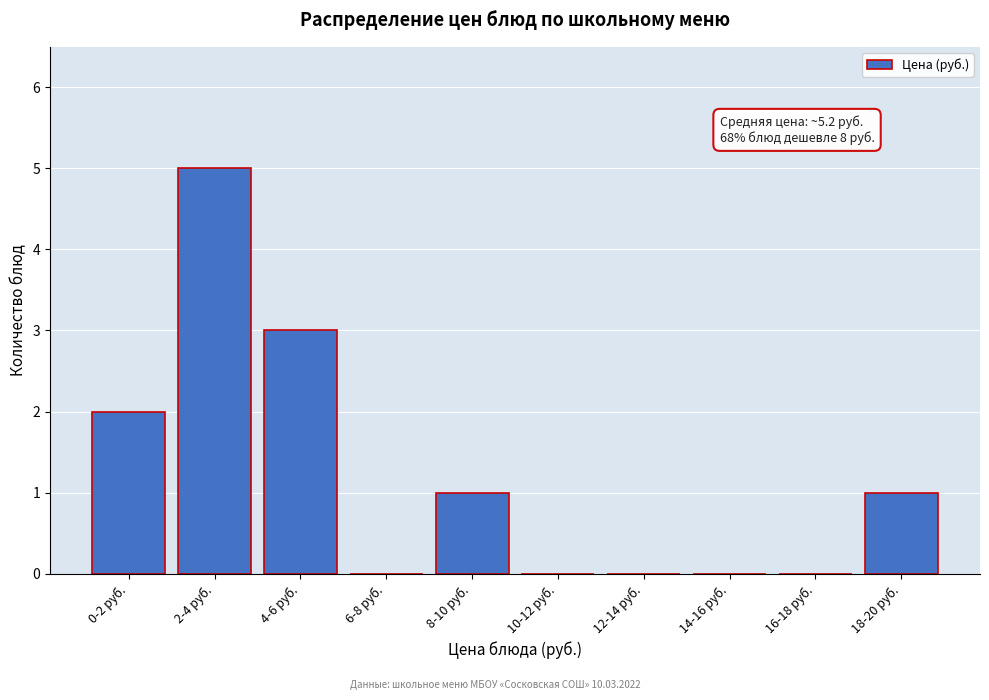

Reading left to right, list all the values displayed in this chart.

0-2 руб.=2	2-4 руб.=5	4-6 руб.=3	6-8 руб.=0	8-10 руб.=1	10-12 руб.=0	12-14 руб.=0	14-16 руб.=0	16-18 руб.=0	18-20 руб.=1